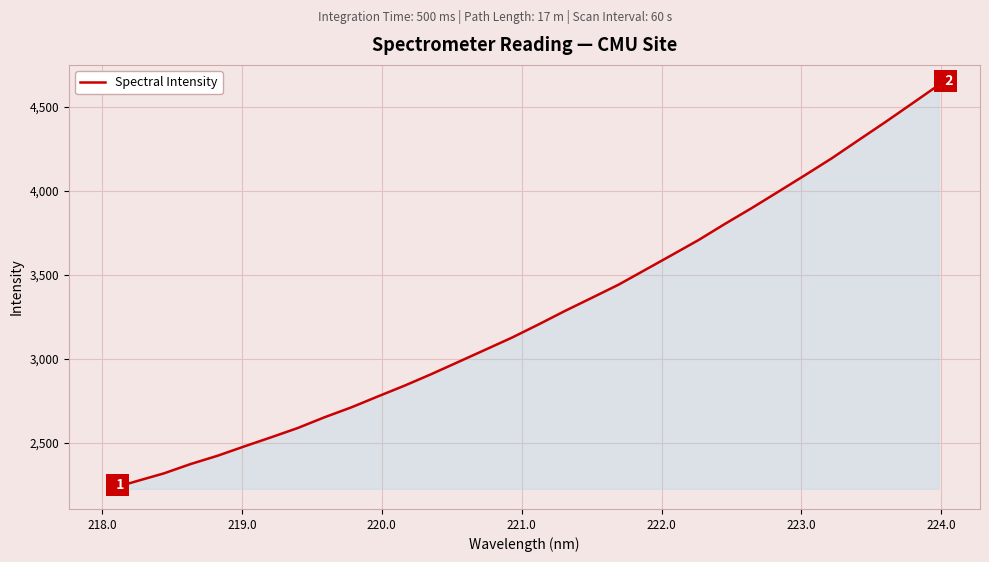

What is the smallest value displayed?

2227.3